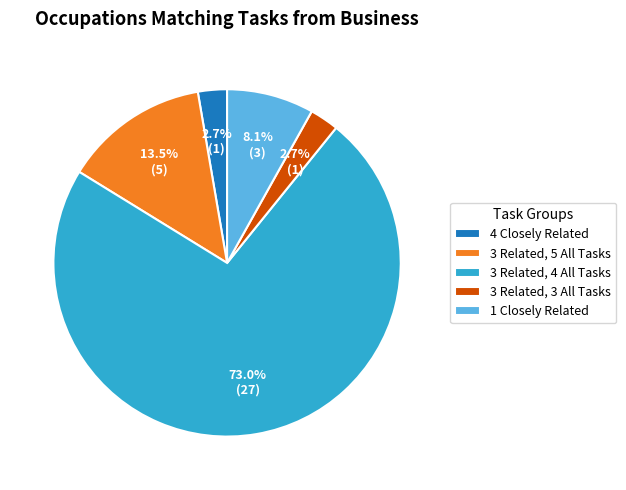

Which slice represents more than half of the pie?

3 Related, 4 All Tasks